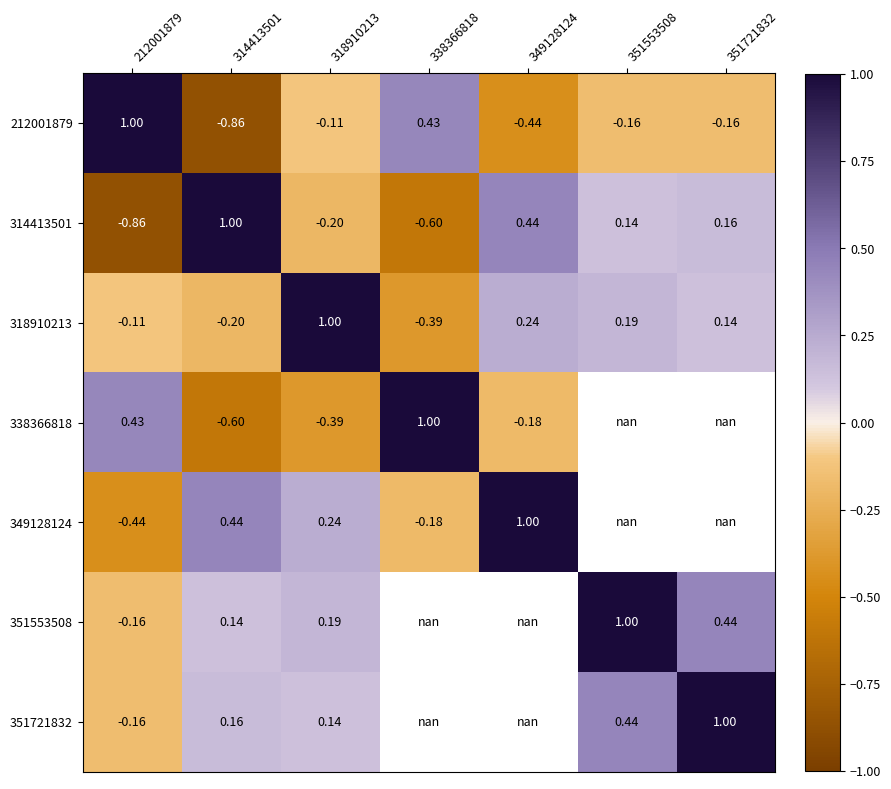

At which category is the sum across all series the highest?

318910213